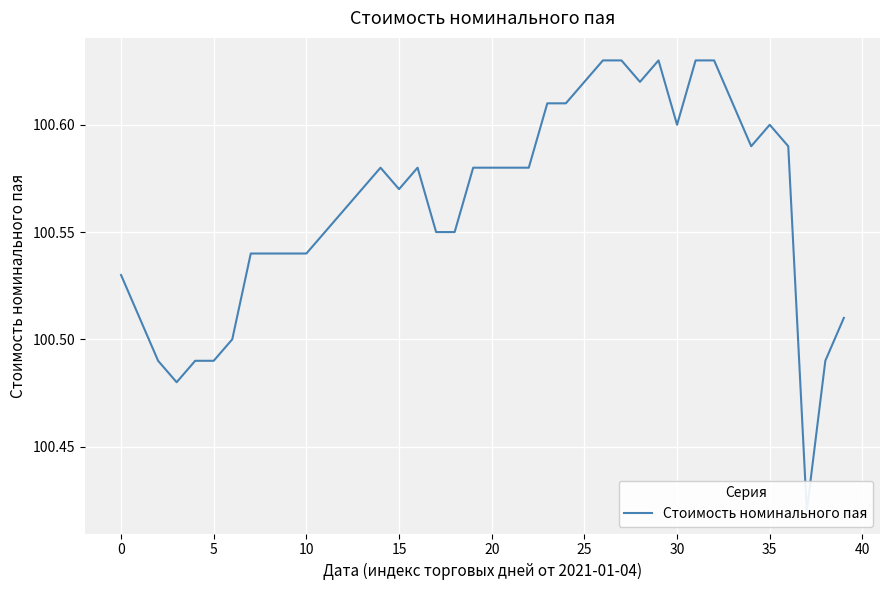

The chart shows a value of 147.5 at 15. True or false?

False